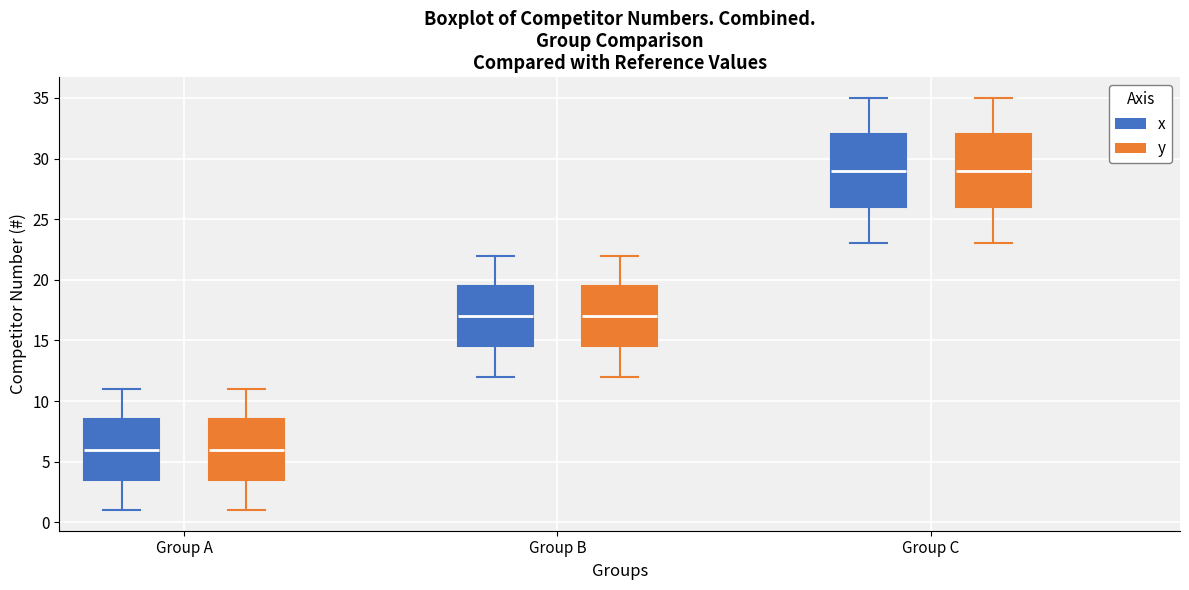

Where is the lower edge of the box for Group B (y) on the y-axis? The values are not printed on the chart, so give them approximately, as read against the axis.

14.5